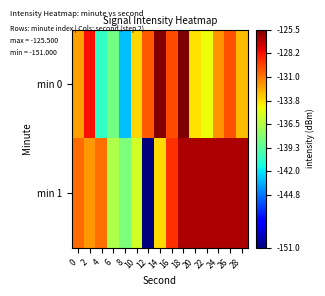

What is the spread (max minus min) of values at 0?

1.3